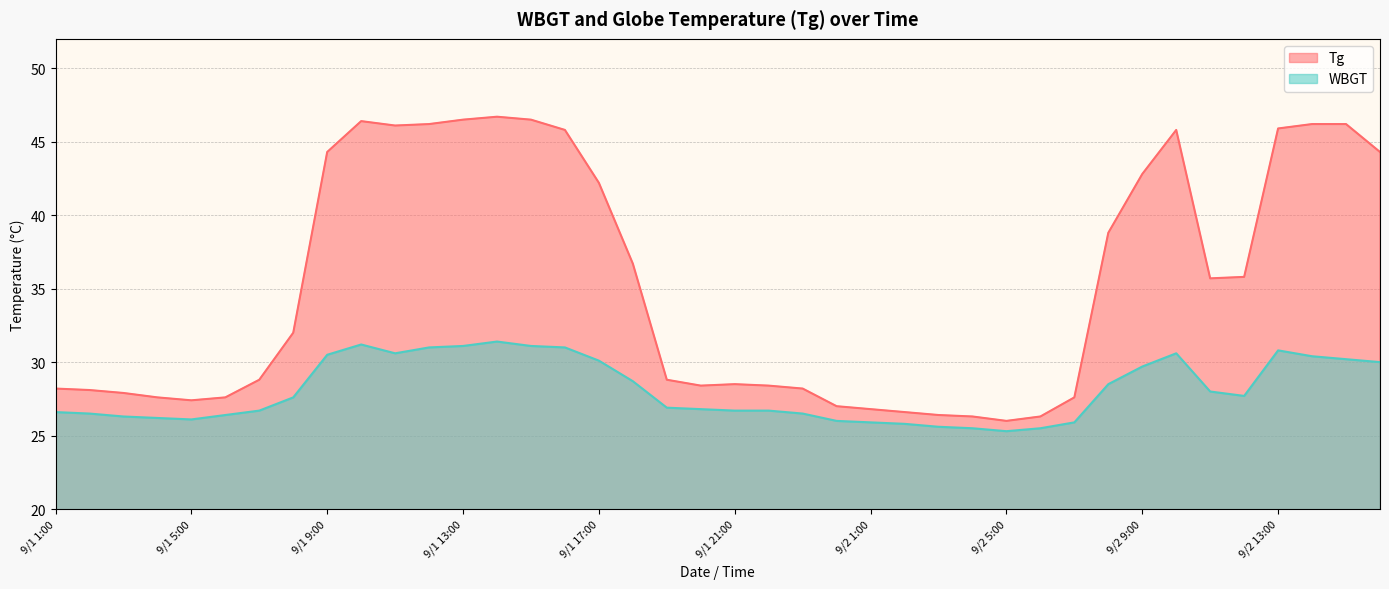

Is it true that WBGT equals 30.6 at 9/1 11:00?

True